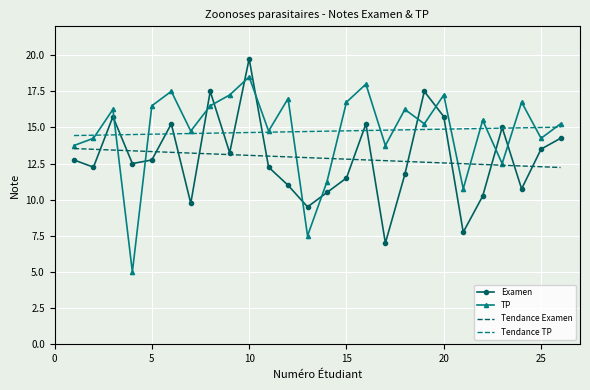

What is the maximum value shown in the chart?

19.8